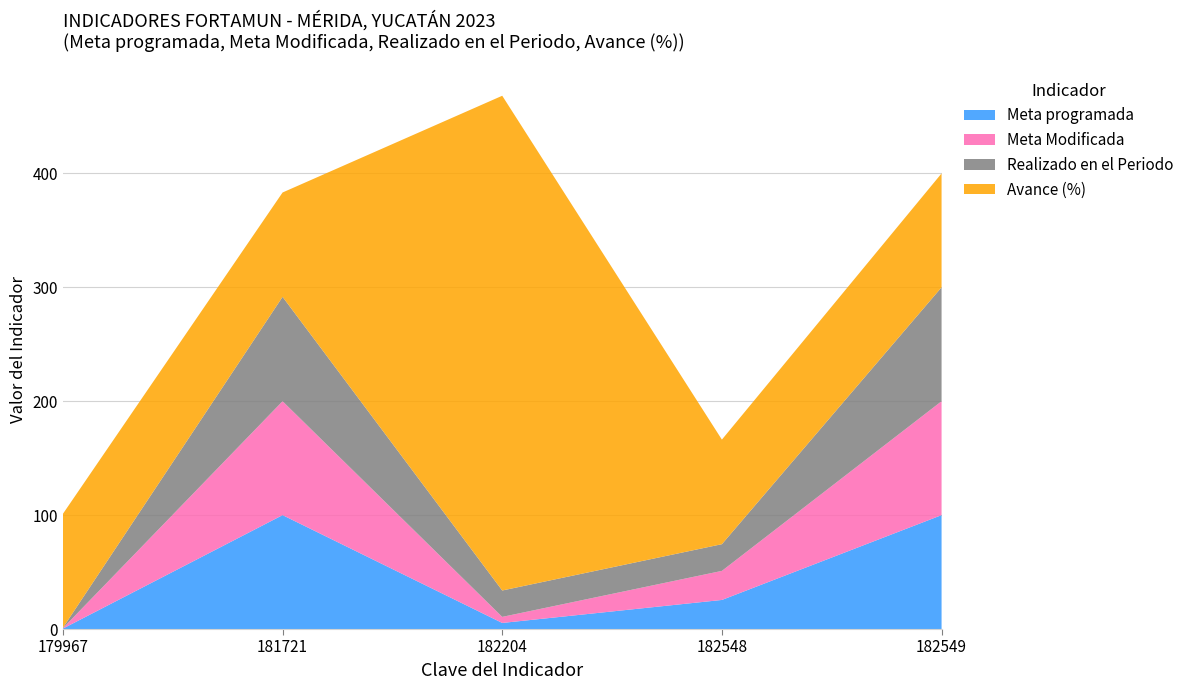

Reading left to right, transcribe all the data shown in this chart.

Meta programada: 179967=0.4	181721=100.0	182204=5.3	182548=25.5	182549=100.0
Meta Modificada: 179967=0.4	181721=100.0	182204=5.3	182548=25.5	182549=100.0
Realizado en el Periodo: 179967=0.4	181721=91.6	182204=23.2	182548=23.4	182549=100.0
Avance (%): 179967=100.0	181721=91.6	182204=434.4	182548=91.8	182549=100.0